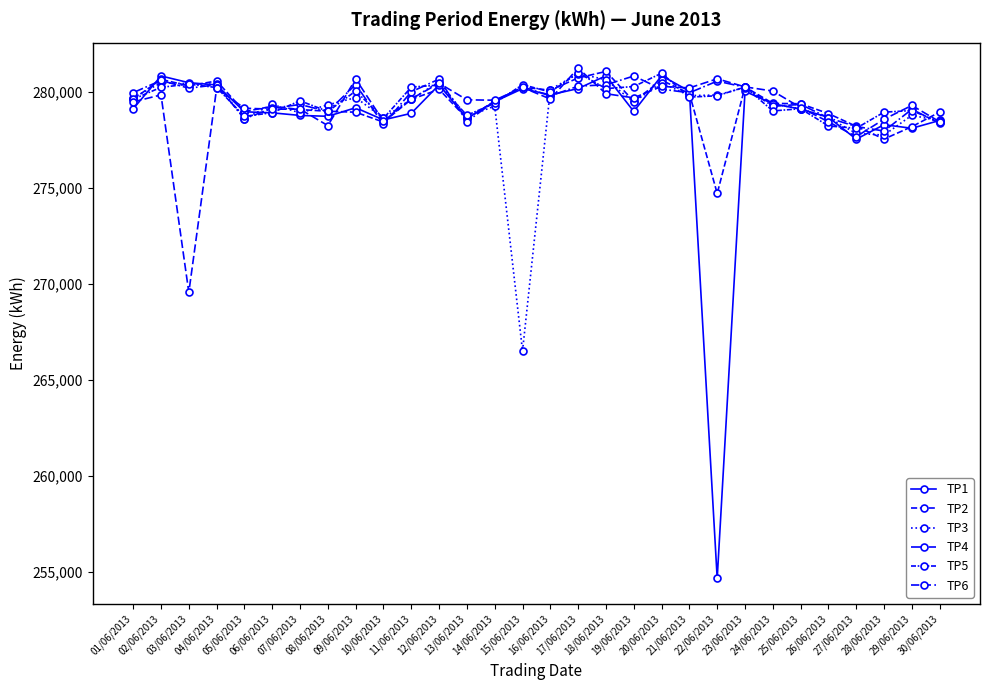

Between 15/06/2013 and 28/06/2013, which is larger?

15/06/2013